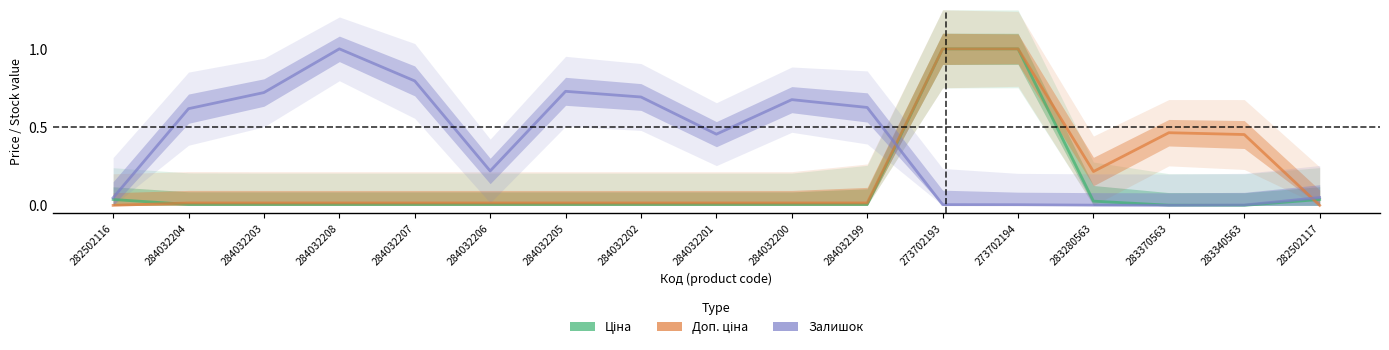

What is the label of the 7th point from the right?

284032199